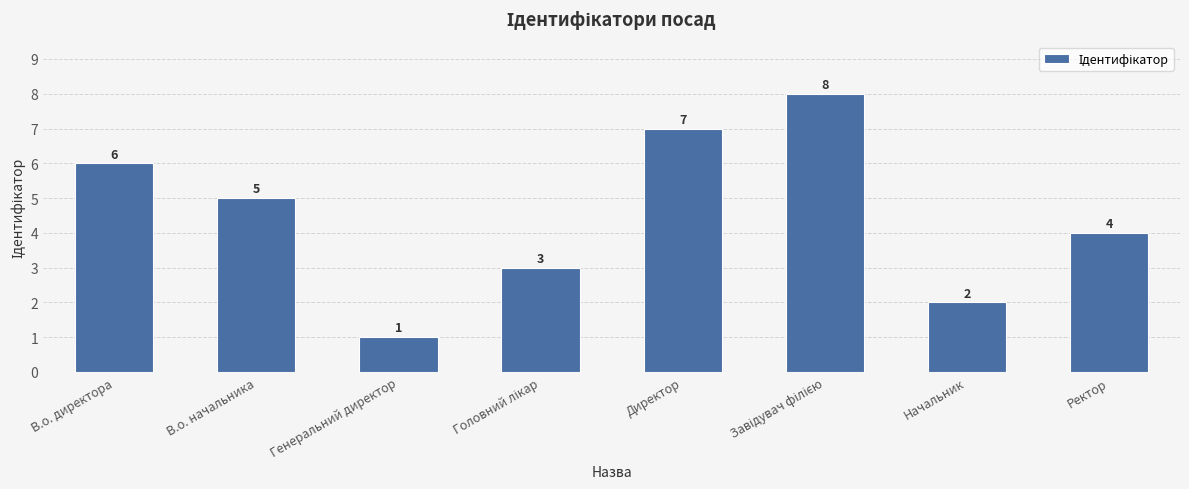

At which label does the data first exceed 5?

В.о. директора